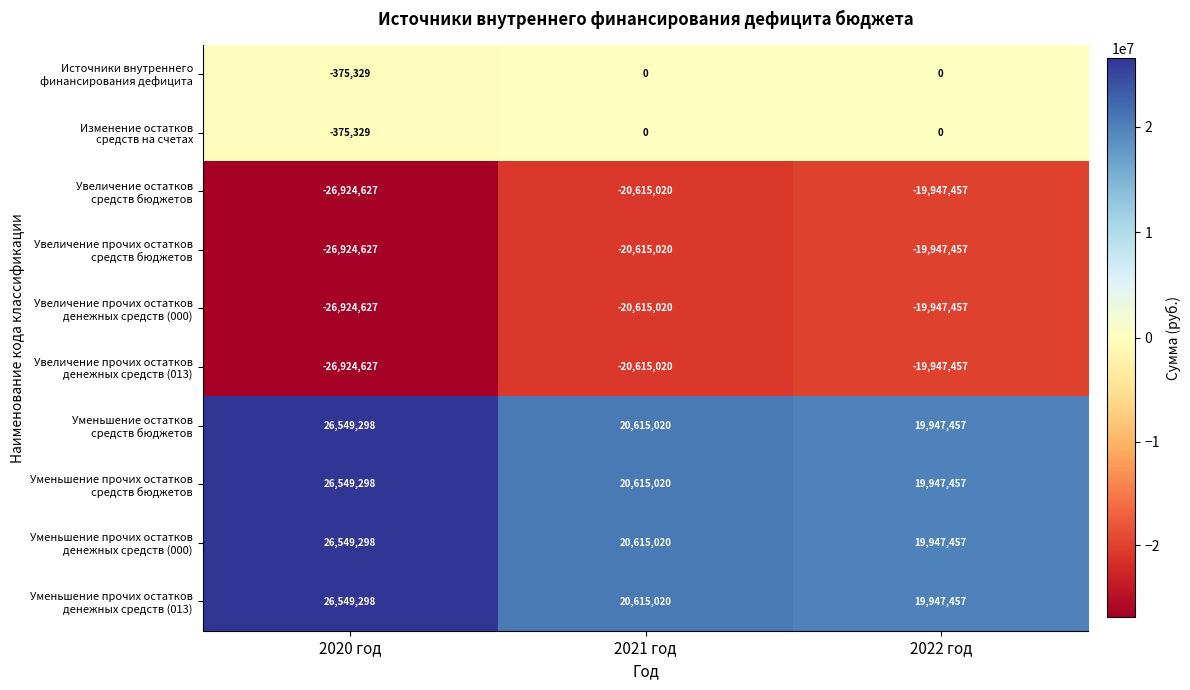

What is the difference between the highest and lowest values at 2022 год?

39894914